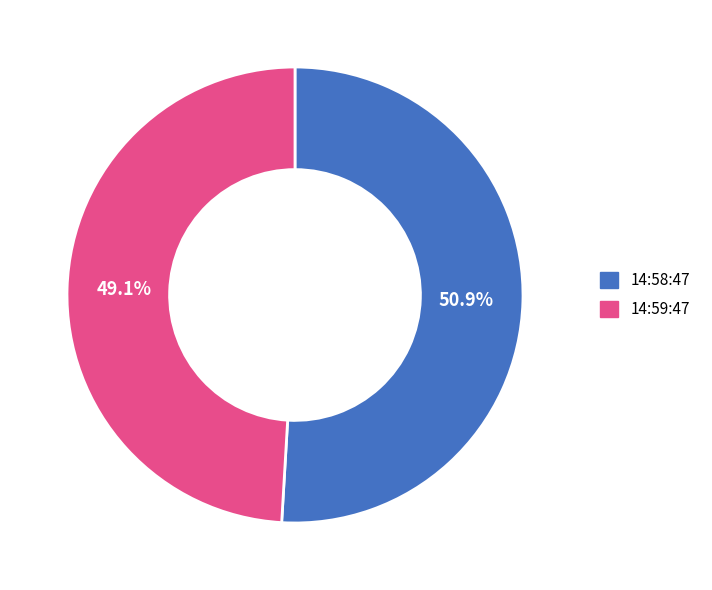

Does any single category account for the majority?

Yes